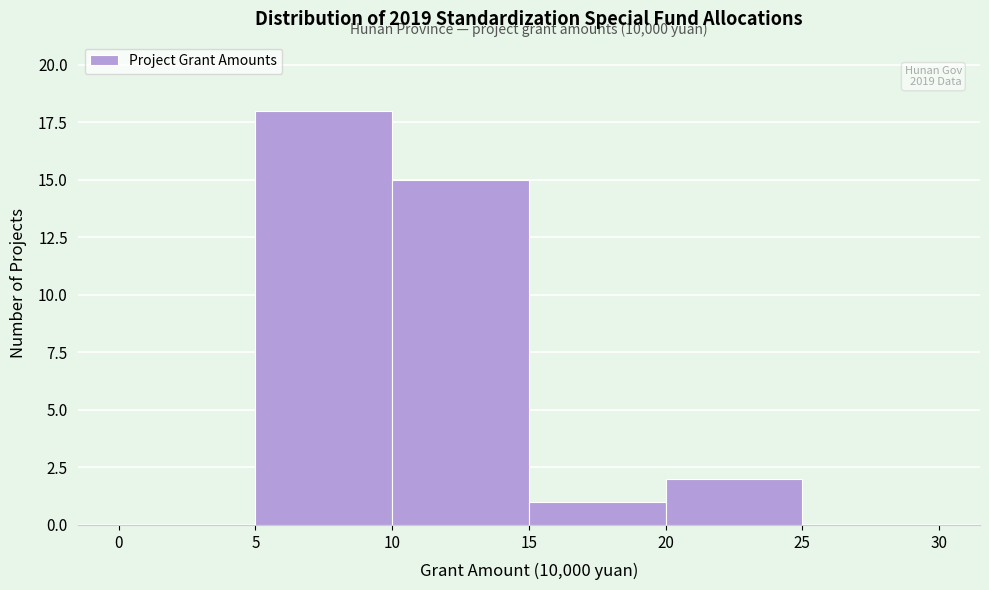

Which range on the x-axis has the tallest bar?

5 to 10